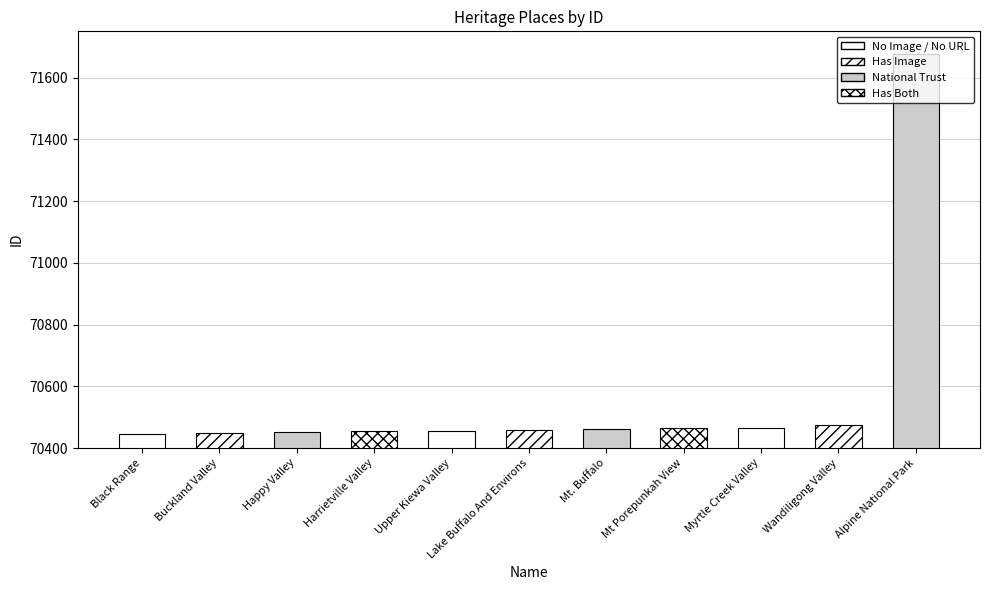

Where is the data nearest to the value 71061?

Wandiligong Valley